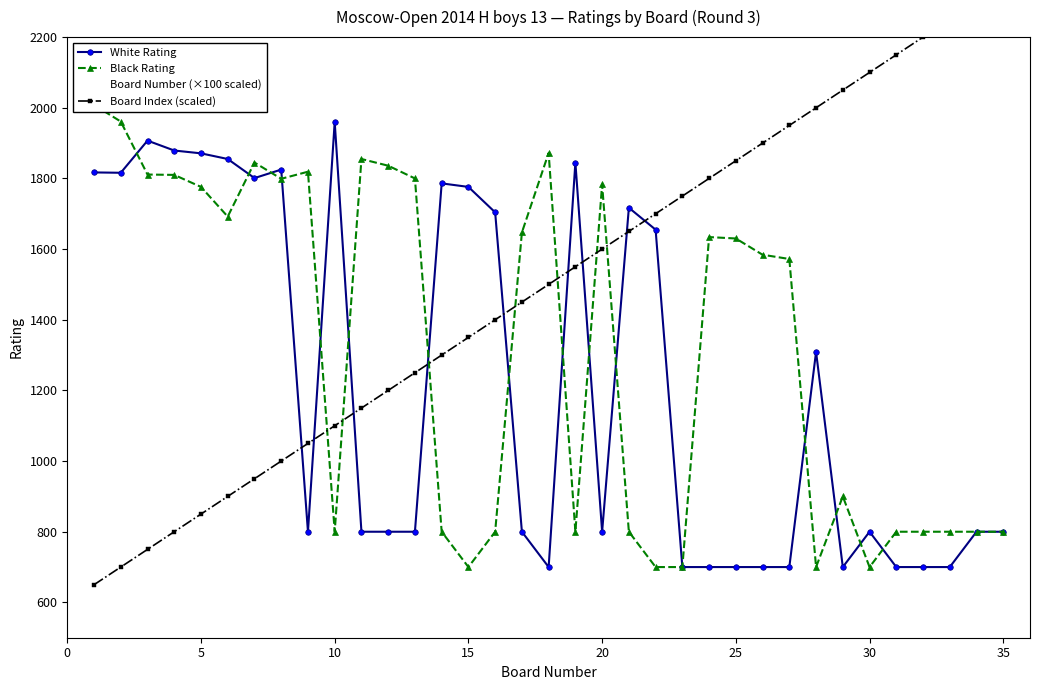

What is the maximum value for White Rating?

1960